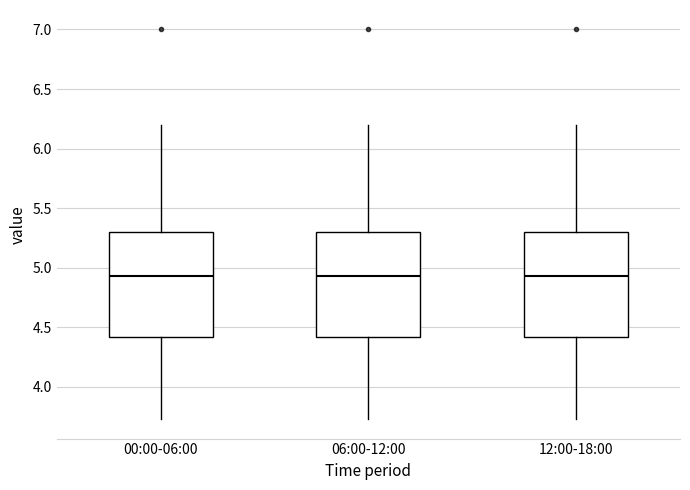

Reading left to right, read every box against the y-axis: the position of its median line, the range the box covers, and the ends of its whiskers. The values are not printed on the chart, so give them approximately, as read against the axis.

00:00-06:00: median 4.95, box 4.40 to 5.30, whiskers 3.75 to 6.20
06:00-12:00: median 4.95, box 4.40 to 5.30, whiskers 3.75 to 6.20
12:00-18:00: median 4.95, box 4.40 to 5.30, whiskers 3.75 to 6.20